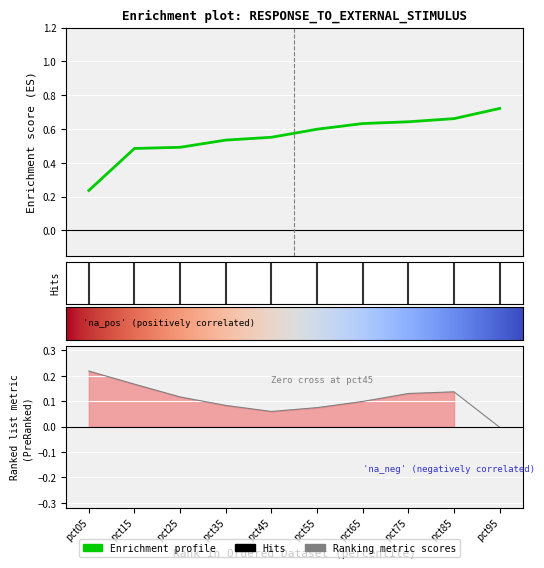

Count the number of categories in the chart.

10